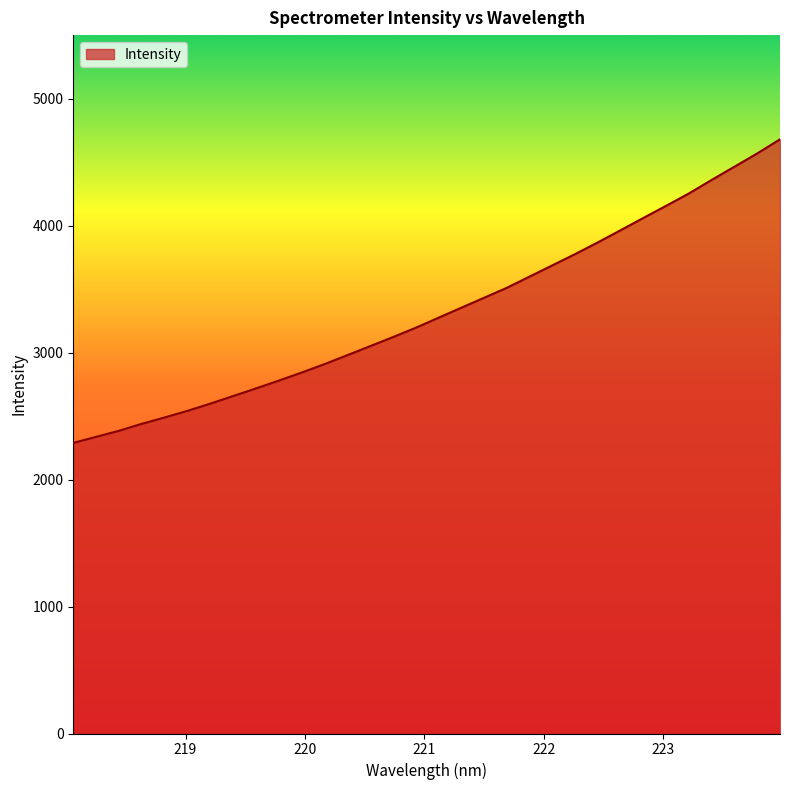

What is the difference between the maximum and minimum values?

2390.6